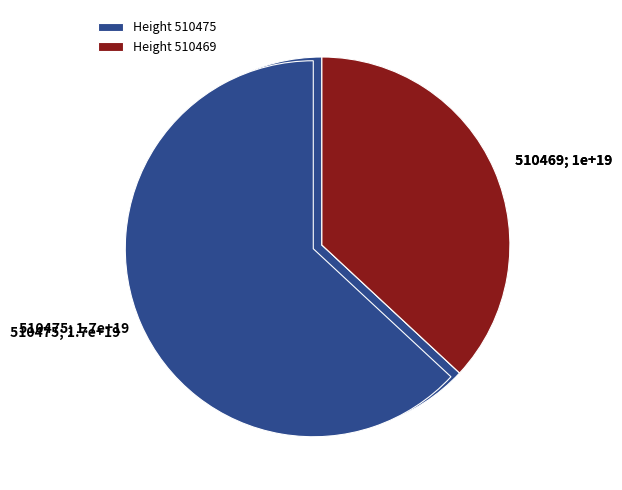

Do 510475 and 510469 together represent more than half of the pie?

Yes